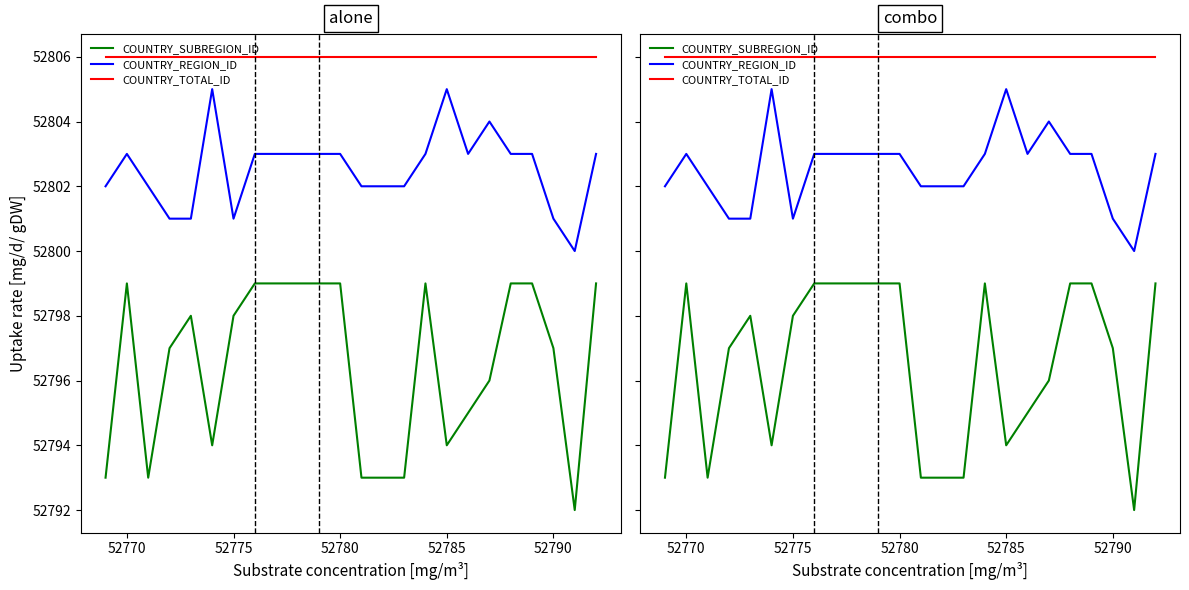

In COUNTRY_SUBREGION_ID, how many points are lower than both neighbors (excluding endpoints)?

4